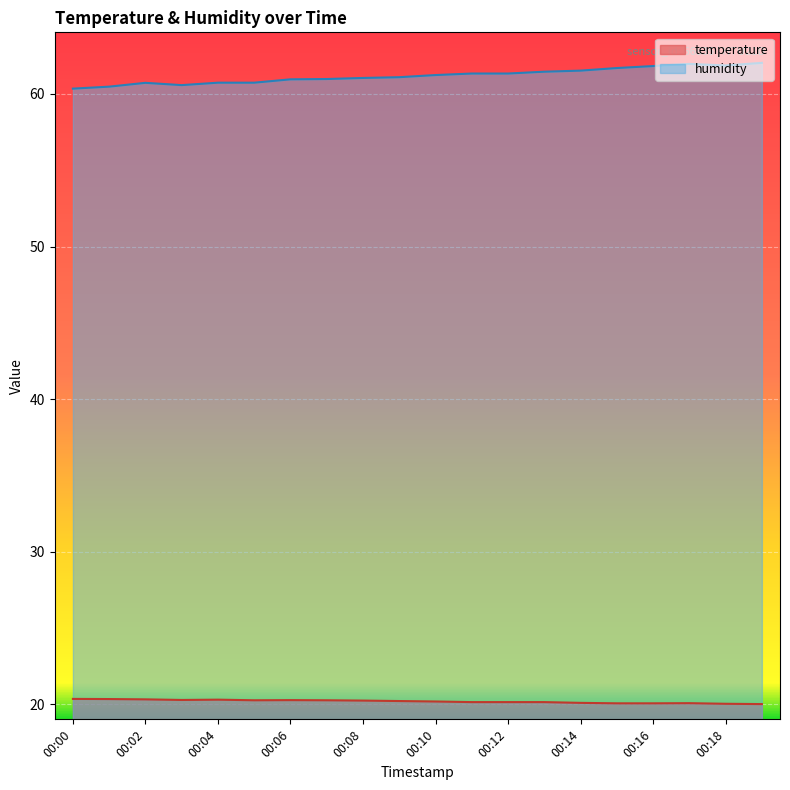

At which label does temperature reach its peak?

00:00